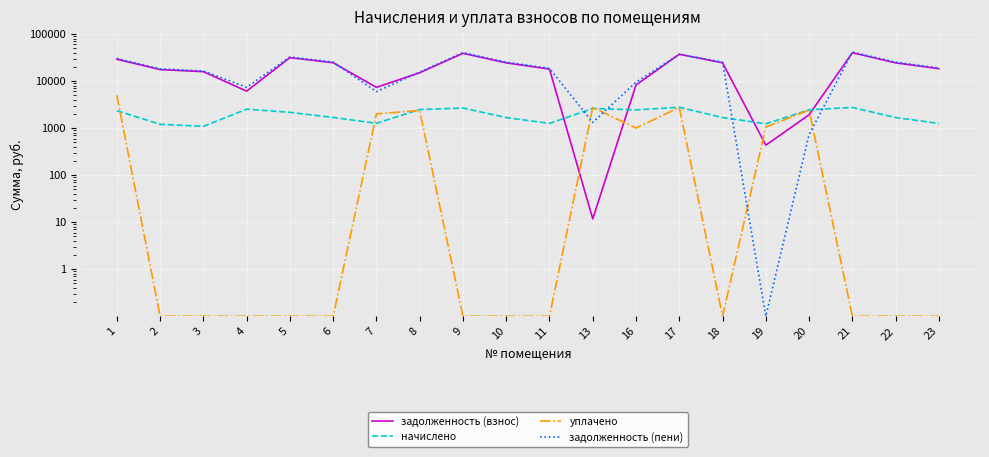

Is it true that задолженность (взнос) equals 17529.2 at 2?

True